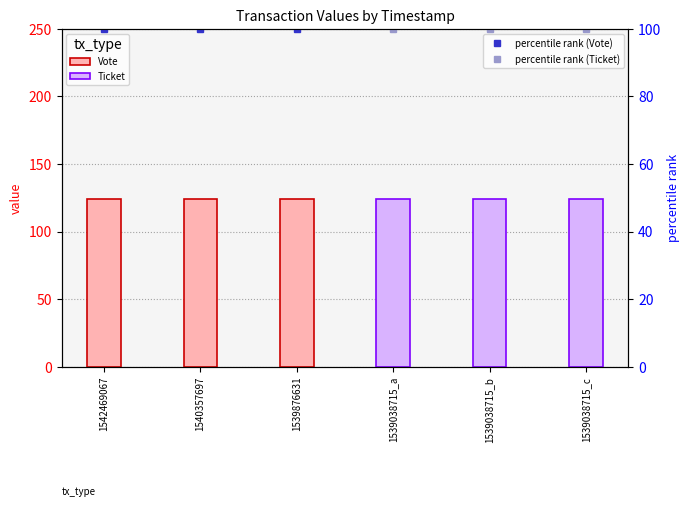

How many distinct data groups are displayed?

4